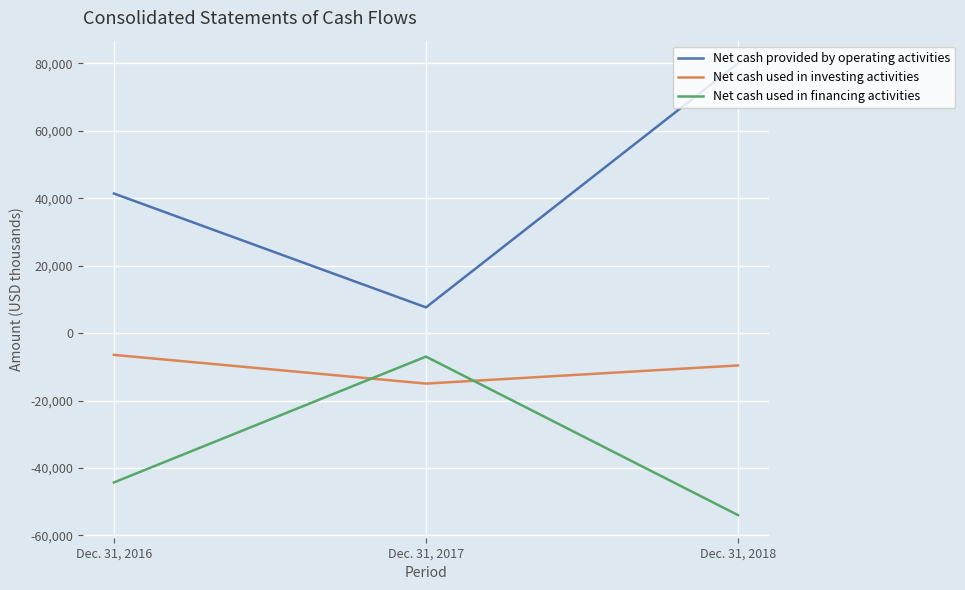

What is the average value of the Net cash used in financing activities series?

-35073